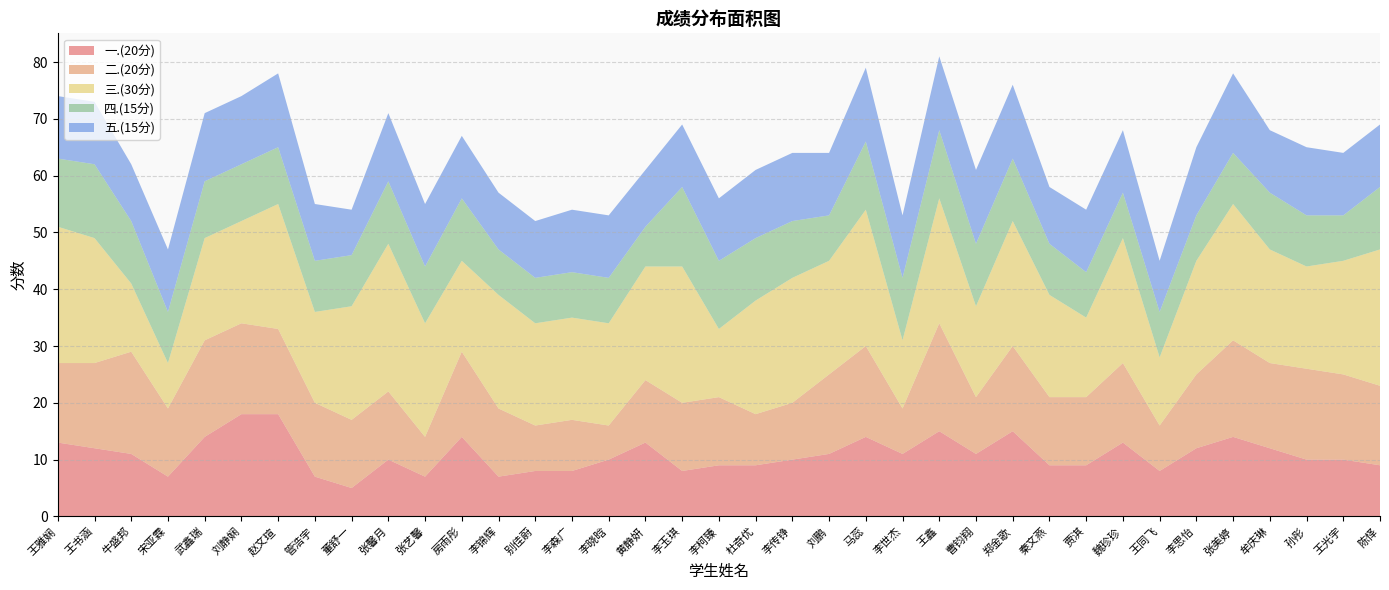

Reading left to right, what are all the values shown in this chart?

一.(20分): 王雅娴=13	王书涵=12	牛盛邦=11	宋亚霖=7	武鑫瑞=14	刘静娴=18	赵文瑄=18	管浩宇=7	董舒一=5	张馨月=10	张艺馨=7	房雨彤=14	李锦辉=7	别佳蔚=8	李森广=8	李晓晗=10	黄静妍=13	李玉琪=8	李柯臻=9	杜奇优=9	李传铮=10	刘鹏=11	马蕊=14	李世杰=11	王鑫=15	曹钧翔=11	郑金歌=15	秦文燕=9	贾淇=9	魏珍珍=13	王同飞=8	李思怡=12	张美婷=14	牟庆琳=12	孙彤=10	王光宇=10	陈怿=9
二.(20分): 王雅娴=14	王书涵=15	牛盛邦=18	宋亚霖=12	武鑫瑞=17	刘静娴=16	赵文瑄=15	管浩宇=13	董舒一=12	张馨月=12	张艺馨=7	房雨彤=15	李锦辉=12	别佳蔚=8	李森广=9	李晓晗=6	黄静妍=11	李玉琪=12	李柯臻=12	杜奇优=9	李传铮=10	刘鹏=14	马蕊=16	李世杰=8	王鑫=19	曹钧翔=10	郑金歌=15	秦文燕=12	贾淇=12	魏珍珍=14	王同飞=8	李思怡=13	张美婷=17	牟庆琳=15	孙彤=16	王光宇=15	陈怿=14
三.(30分): 王雅娴=24	王书涵=22	牛盛邦=12	宋亚霖=8	武鑫瑞=18	刘静娴=18	赵文瑄=22	管浩宇=16	董舒一=20	张馨月=26	张艺馨=20	房雨彤=16	李锦辉=20	别佳蔚=18	李森广=18	李晓晗=18	黄静妍=20	李玉琪=24	李柯臻=12	杜奇优=20	李传铮=22	刘鹏=20	马蕊=24	李世杰=12	王鑫=22	曹钧翔=16	郑金歌=22	秦文燕=18	贾淇=14	魏珍珍=22	王同飞=12	李思怡=20	张美婷=24	牟庆琳=20	孙彤=18	王光宇=20	陈怿=24
四.(15分): 王雅娴=12	王书涵=13	牛盛邦=11	宋亚霖=9	武鑫瑞=10	刘静娴=10	赵文瑄=10	管浩宇=9	董舒一=9	张馨月=11	张艺馨=10	房雨彤=11	李锦辉=8	别佳蔚=8	李森广=8	李晓晗=8	黄静妍=7	李玉琪=14	李柯臻=12	杜奇优=11	李传铮=10	刘鹏=8	马蕊=12	李世杰=11	王鑫=12	曹钧翔=11	郑金歌=11	秦文燕=9	贾淇=8	魏珍珍=8	王同飞=8	李思怡=8	张美婷=9	牟庆琳=10	孙彤=9	王光宇=8	陈怿=11
五.(15分): 王雅娴=11	王书涵=11	牛盛邦=10	宋亚霖=11	武鑫瑞=12	刘静娴=12	赵文瑄=13	管浩宇=10	董舒一=8	张馨月=12	张艺馨=11	房雨彤=11	李锦辉=10	别佳蔚=10	李森广=11	李晓晗=11	黄静妍=10	李玉琪=11	李柯臻=11	杜奇优=12	李传铮=12	刘鹏=11	马蕊=13	李世杰=11	王鑫=13	曹钧翔=13	郑金歌=13	秦文燕=10	贾淇=11	魏珍珍=11	王同飞=9	李思怡=12	张美婷=14	牟庆琳=11	孙彤=12	王光宇=11	陈怿=11